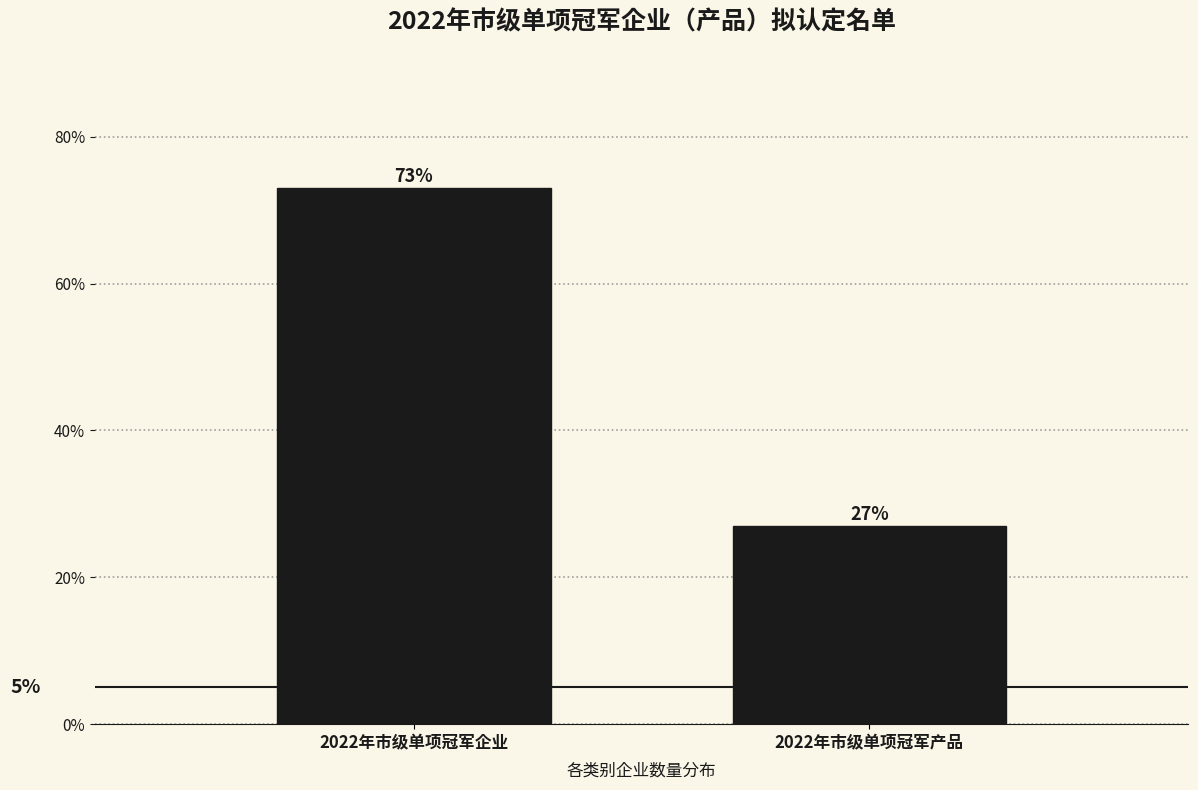

Reading left to right, what are all the values shown in this chart?

73.0	27.0